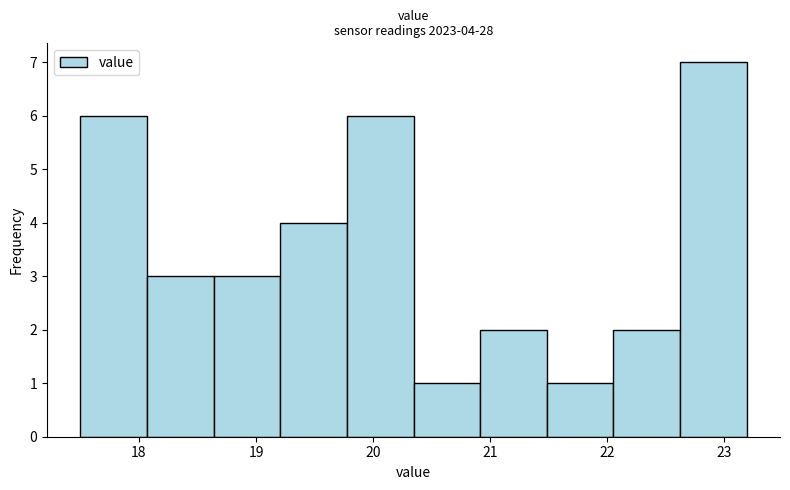

Over which range of the x-axis is the bar tallest?

22.6 to 23.2